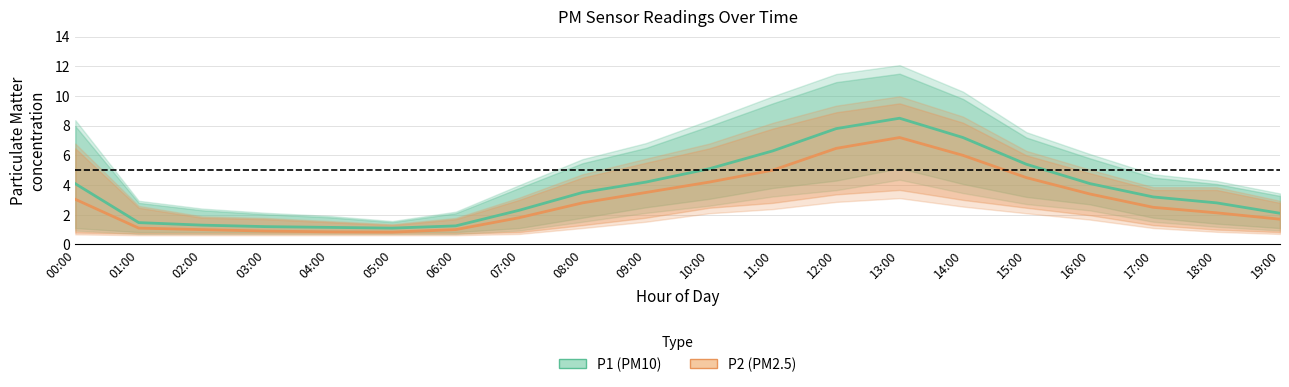

How many lines are shown in the chart?

2